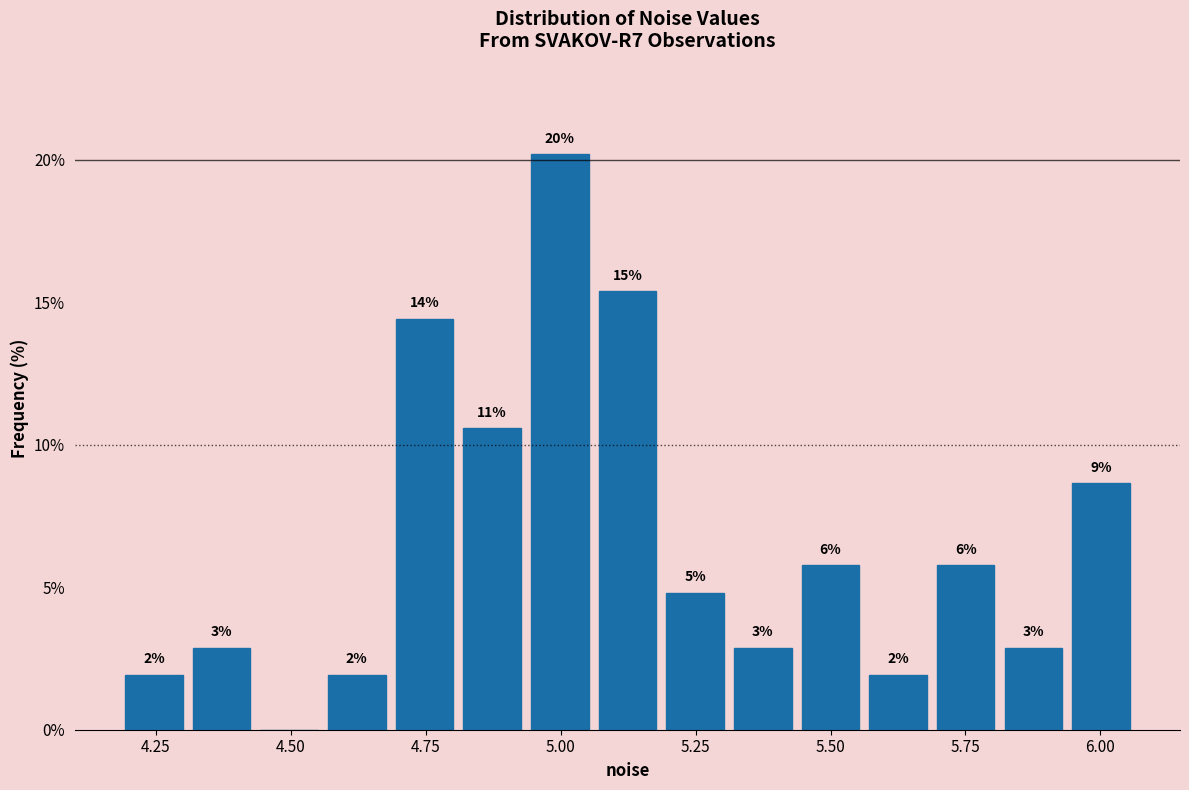

Around what value on the x-axis is the tallest bar? Give the approximate position of its centre, as read against the axis.

5.00